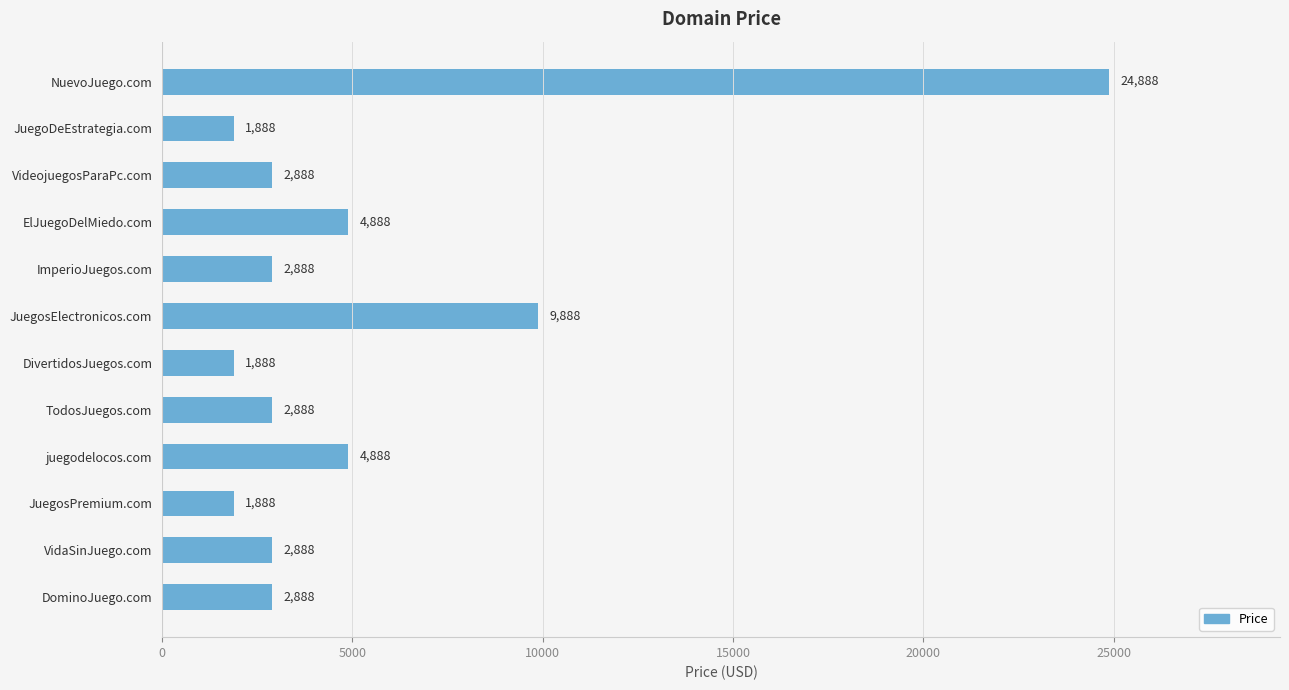

Is it true that the value at VideojuegosParaPc.com is 1098?

False